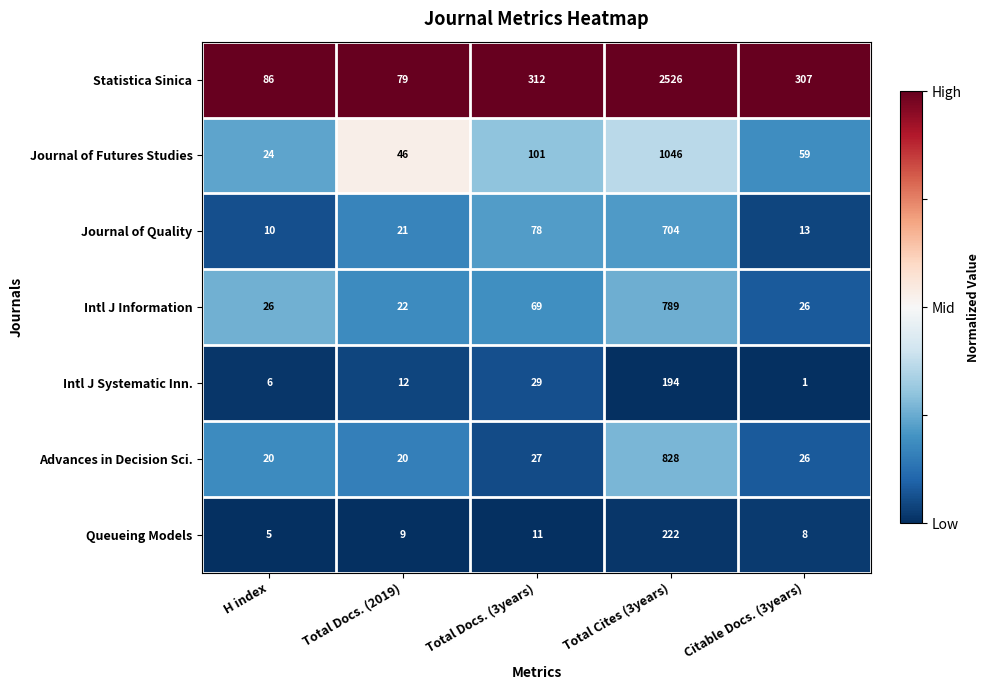

What is the maximum value shown in the chart?

2526